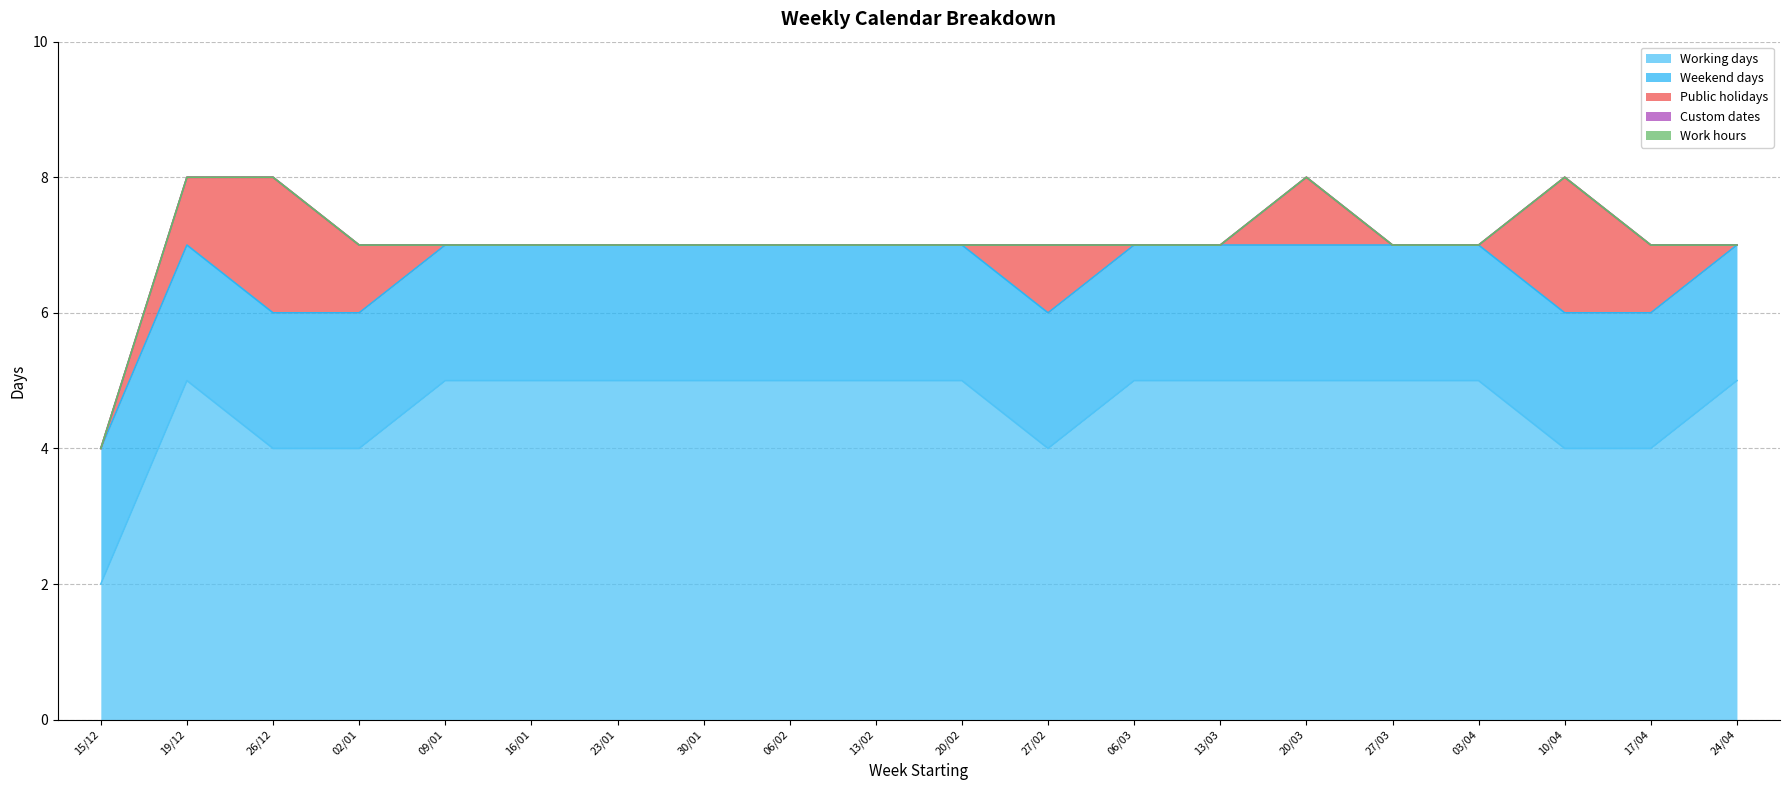

Which category has the highest value in the Working days series?

19/12